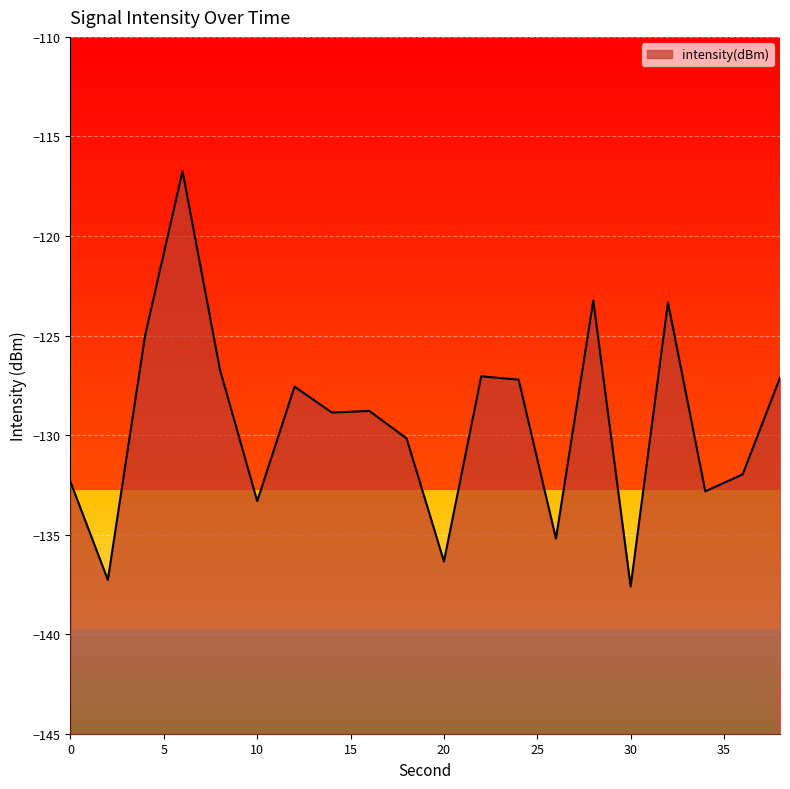

How many lines are shown in the chart?

1